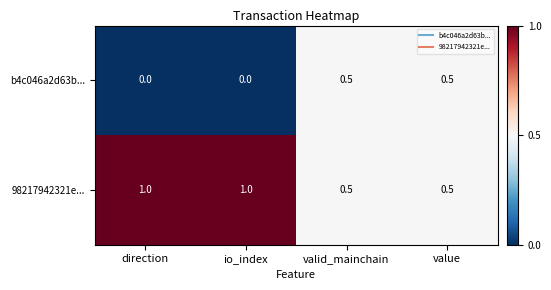

Reading left to right, transcribe all the data shown in this chart.

b4c046a2d63b...: 0.0	0.0	0.5	0.5
98217942321e...: 1.0	1.0	0.5	0.5